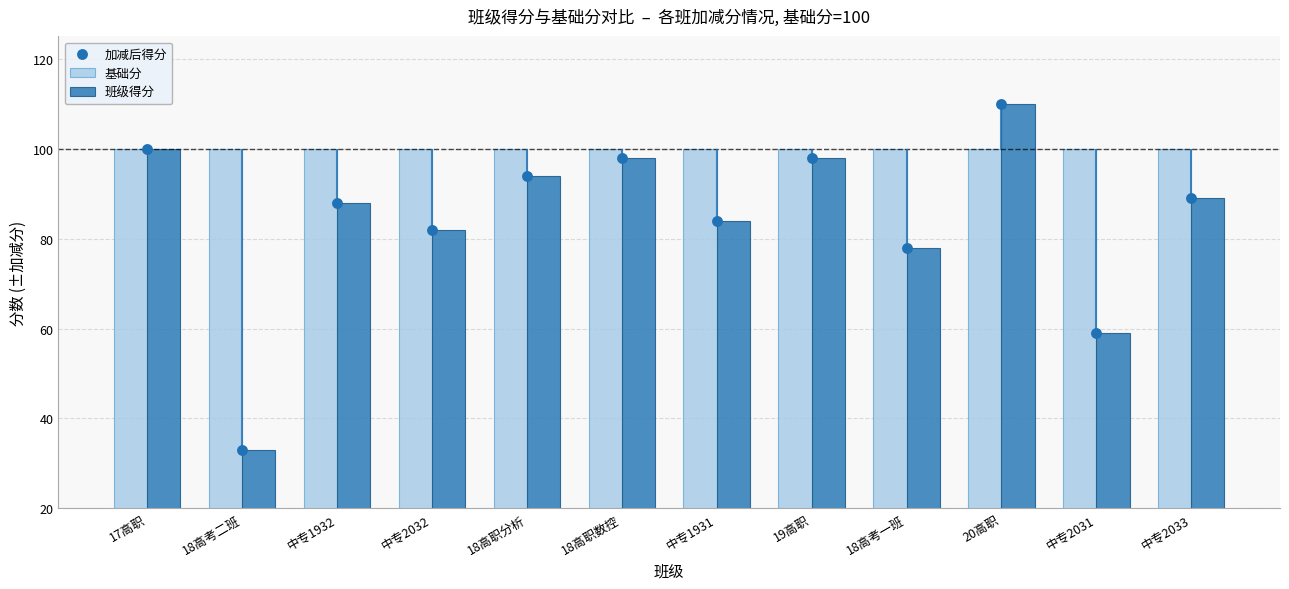

Which series has the largest total across all categories?

基础分